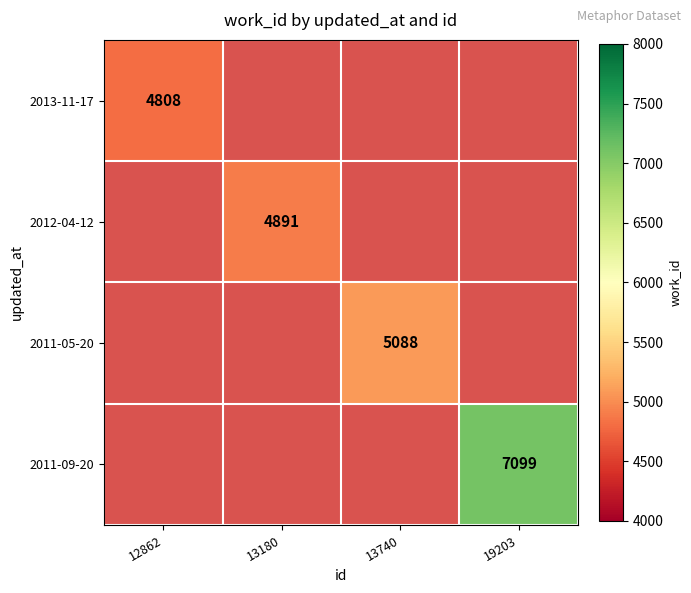

The 2012-04-12 series shows 1955.6 at 13180. True or false?

False